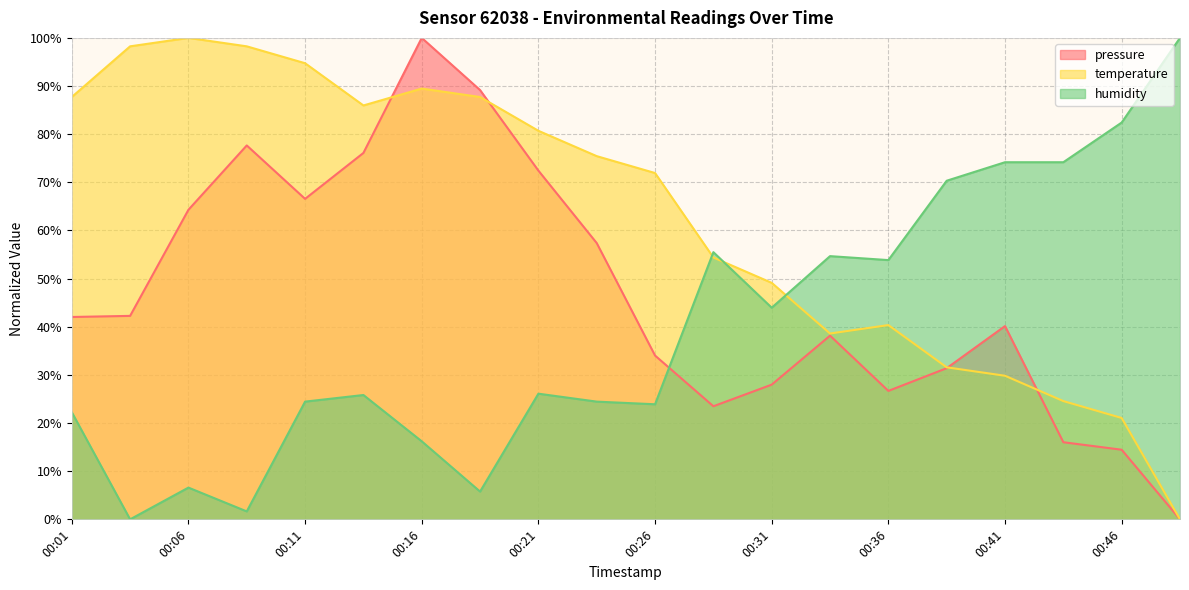

What is the sum of all temperature values?

1259.6